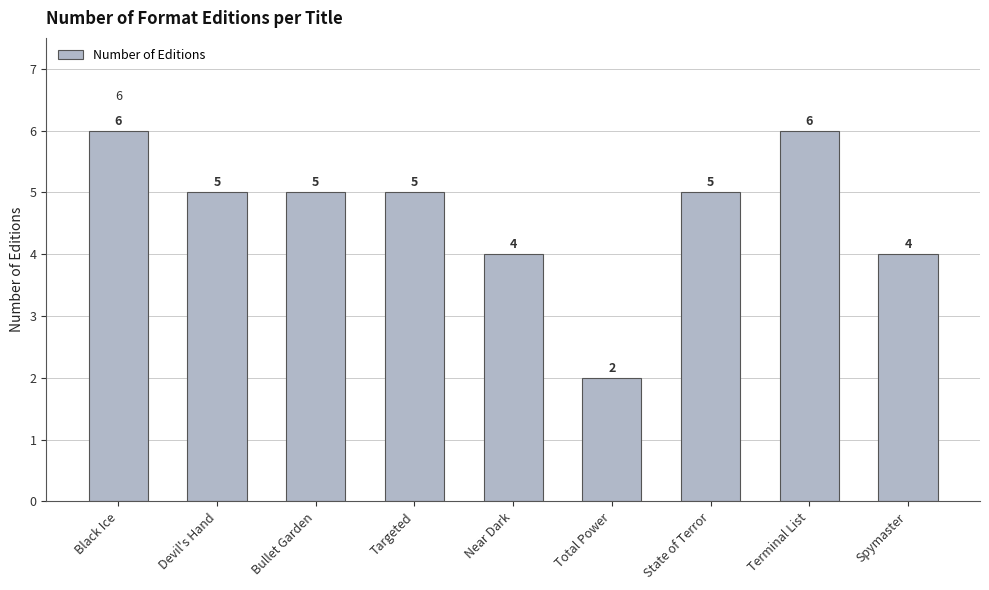

How many values are below 5?

3